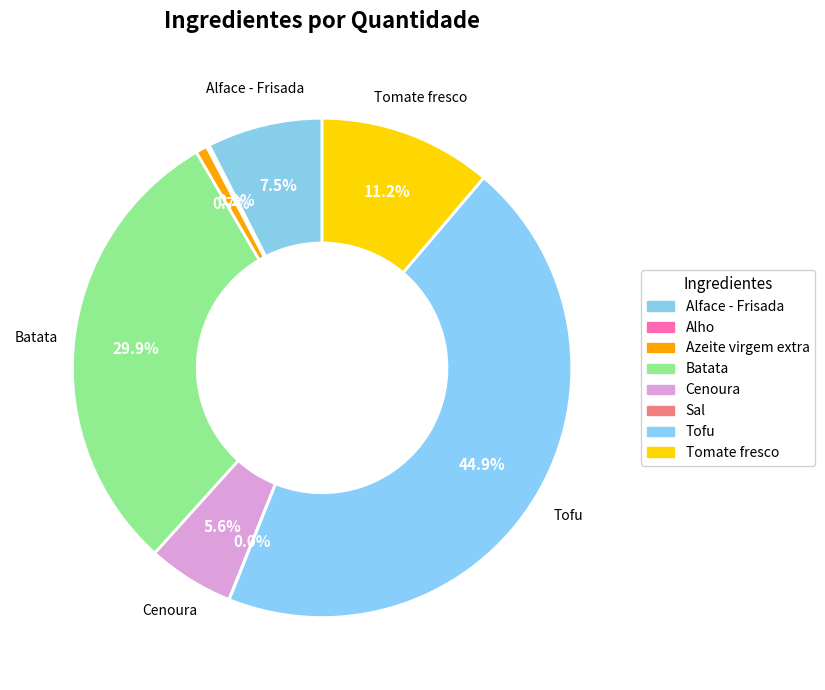

Rank the categories by value from lowest to highest.

Sal, Alho, Azeite virgem extra, Cenoura, Alface - Frisada, Tomate fresco, Batata, Tofu